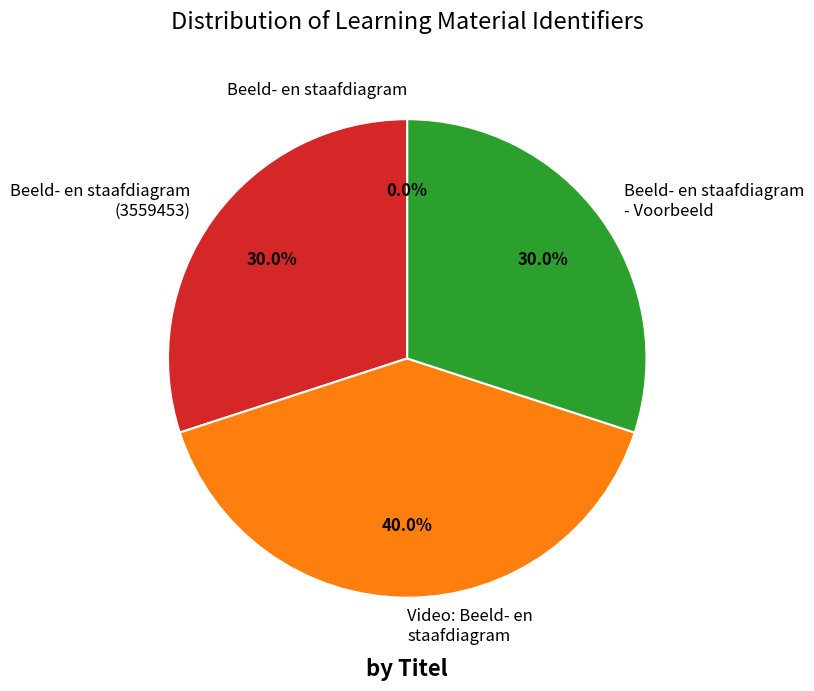

Is there any slice that represents more than half of the pie?

No